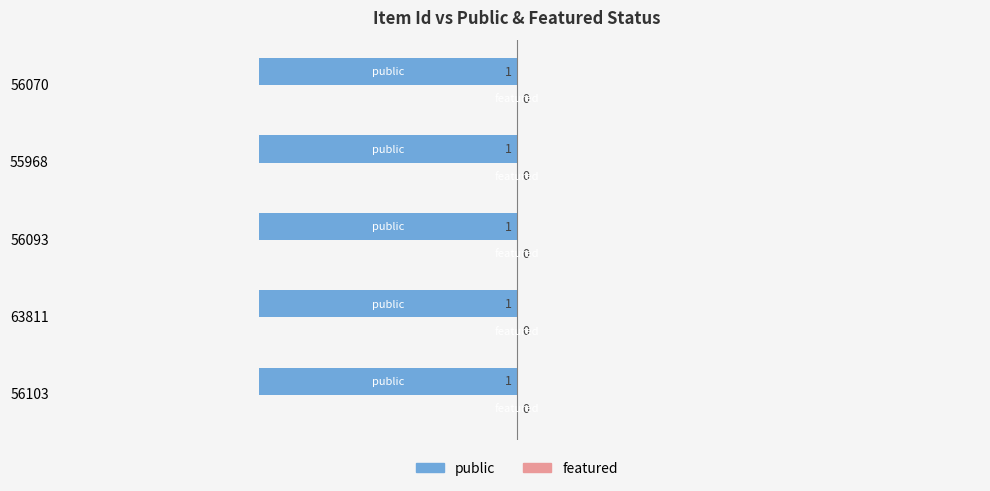

What is the average value of the public series?

1